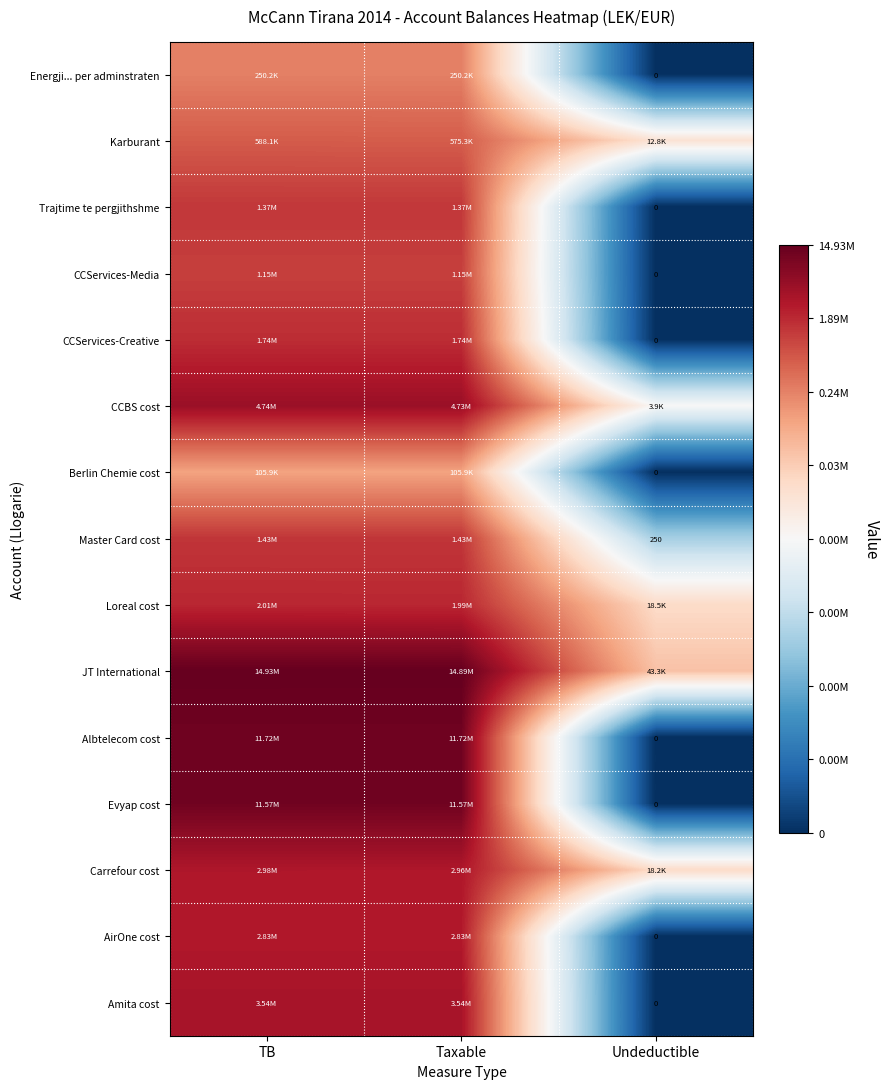

How many data points does each series have?

3